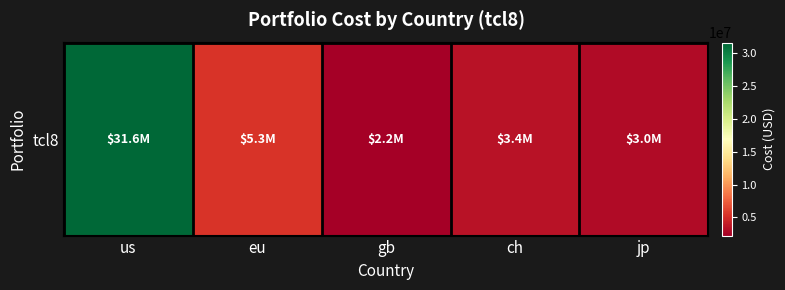

List the labels in order of value, largest first.

us, eu, ch, jp, gb